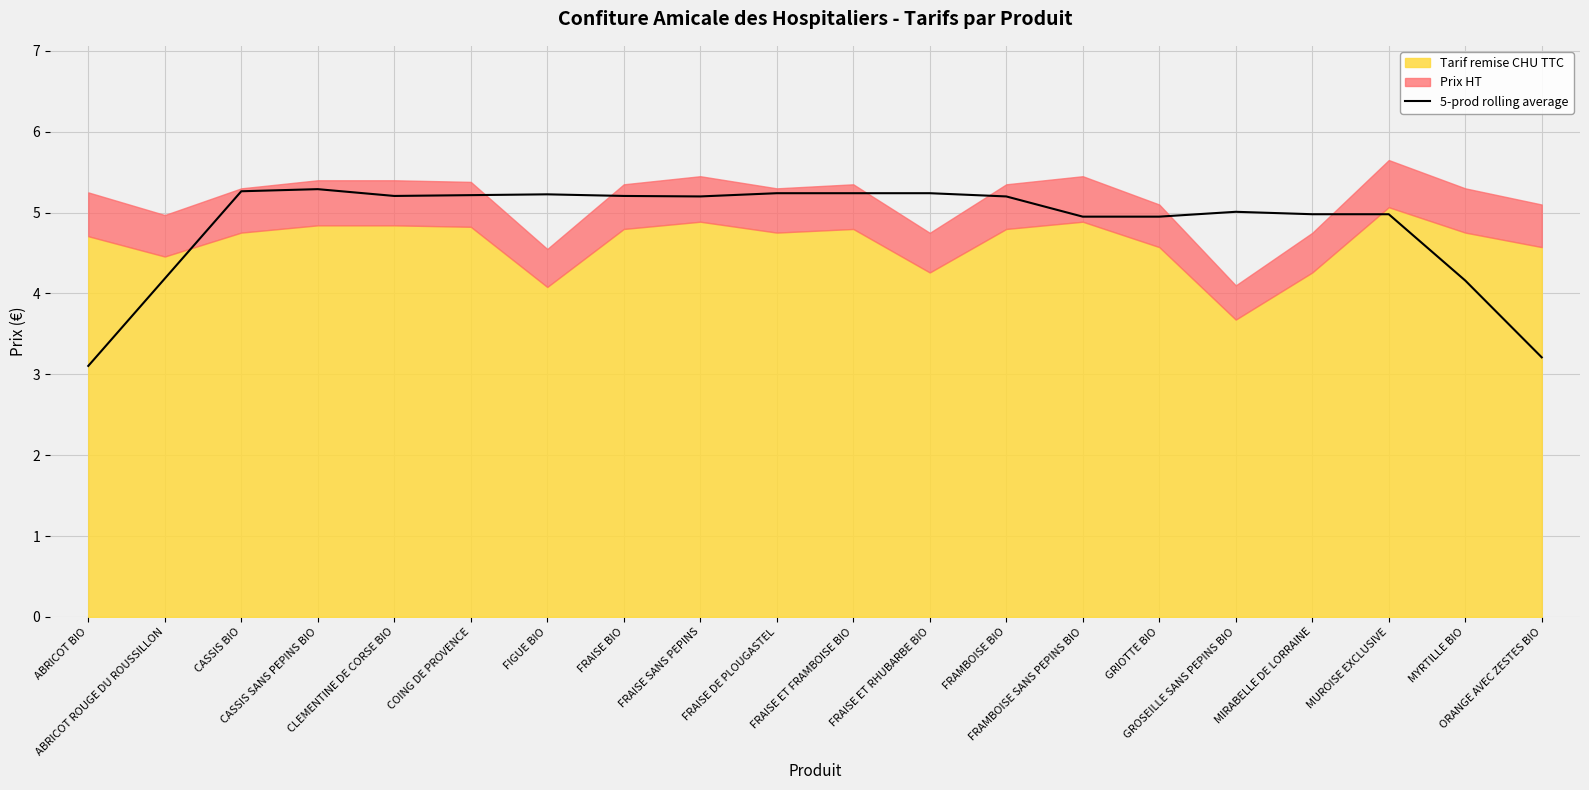

Reading left to right, list all the values displayed in this chart.

3.1	4.2	5.3	5.3	5.2	5.2	5.2	5.2	5.2	5.2	5.2	5.2	5.2	5.0	5.0	5.0	5.0	5.0	4.2	3.2